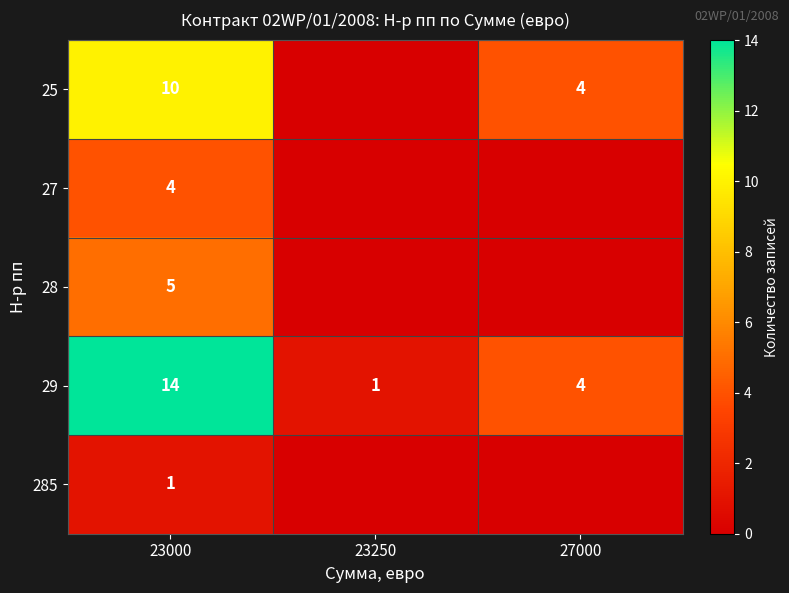

At which category is the sum across all series the highest?

23000